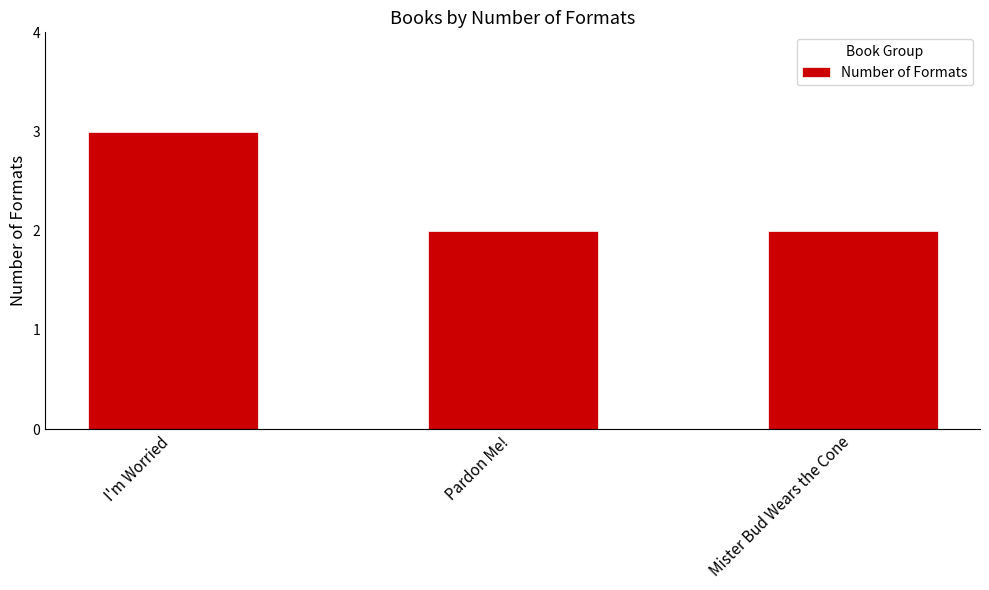

Count the number of data series in this chart.

1